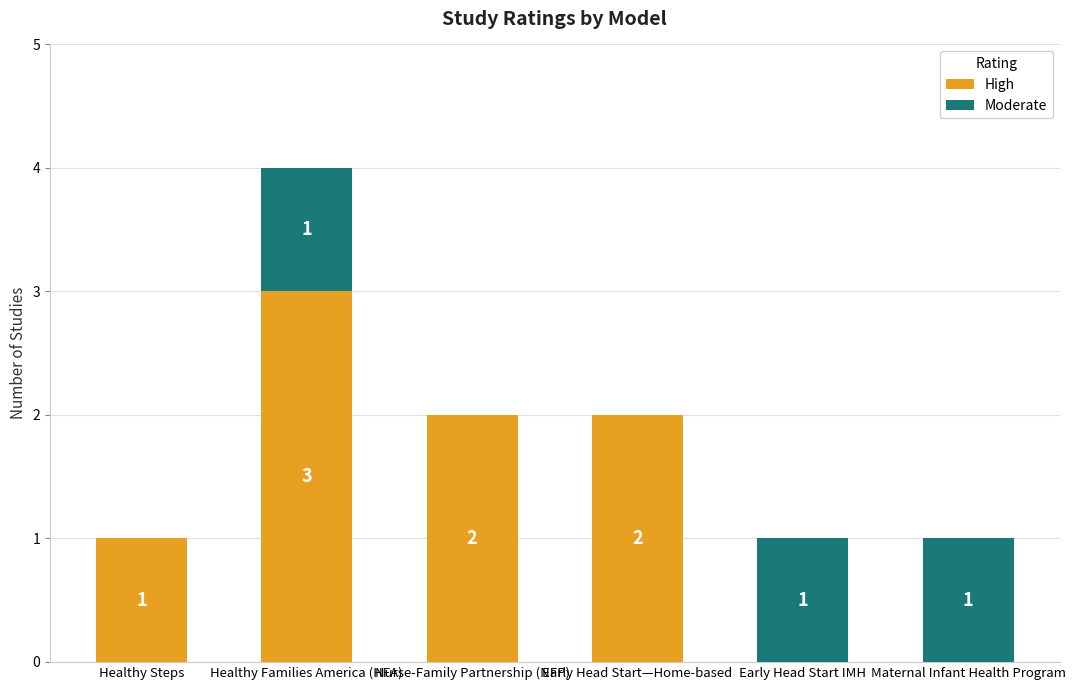

At which category is the sum across all series the highest?

Healthy Families America (HFA)